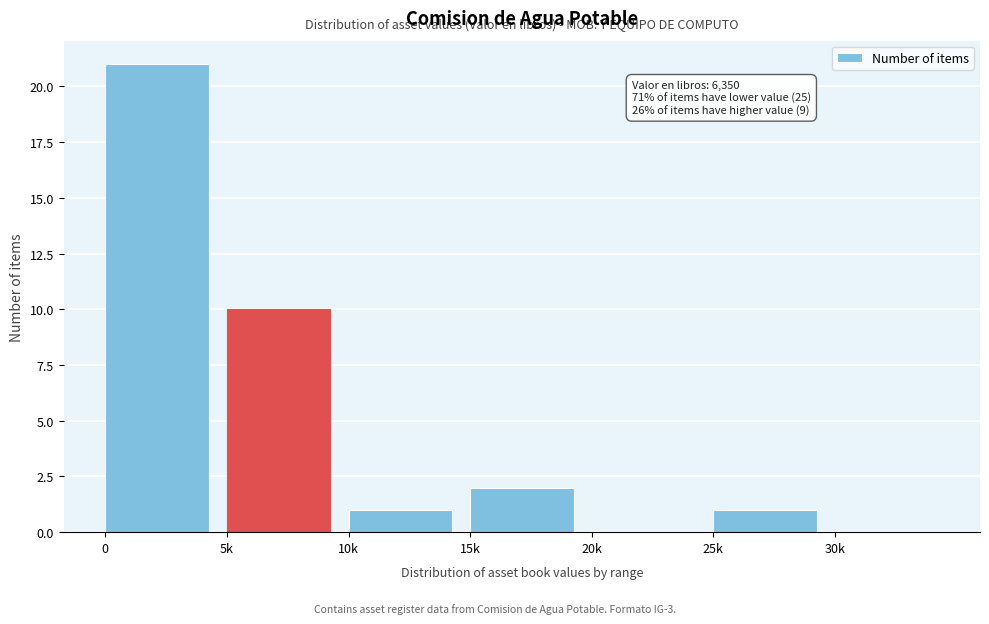

Reading left to right, what are all the values shown in this chart?

0=21	5k=10	10k=1	15k=2	20k=0	25k=1	30k=0